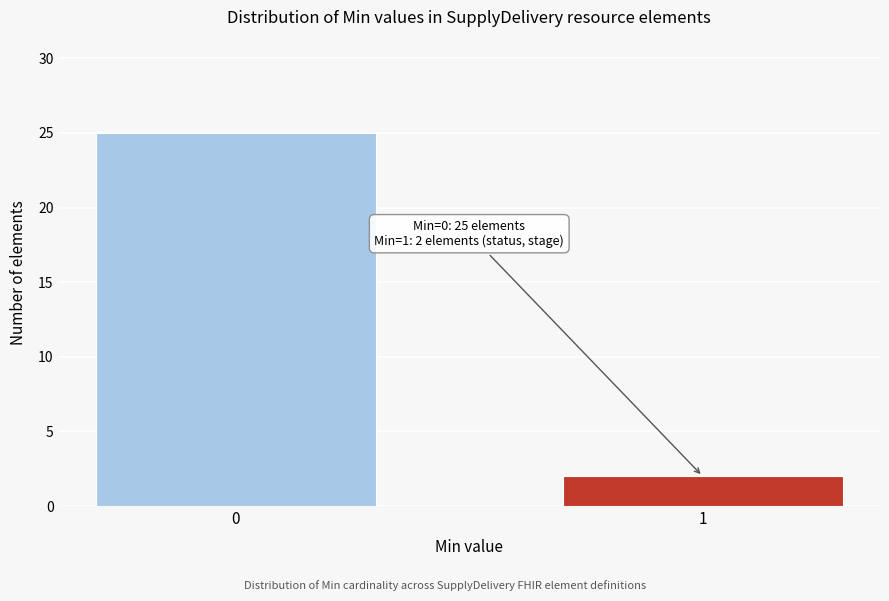

Reading right to left, what are all the values shown in this chart?

2	25